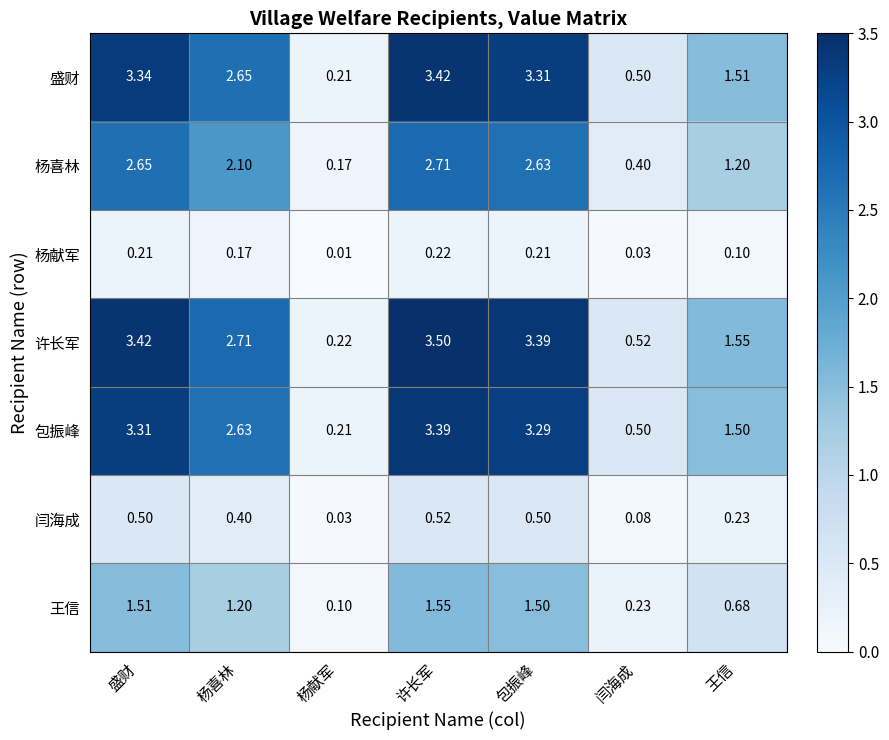

At which category does the chart reach its minimum across all series?

杨献军